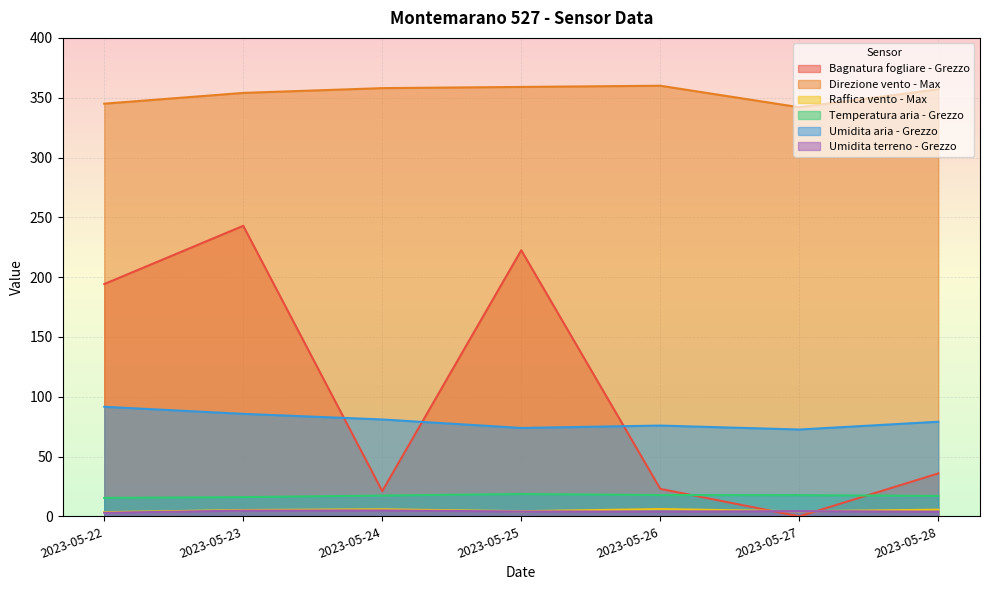

Which category has the lowest value in the Raffica vento - Max series?

2023-05-22